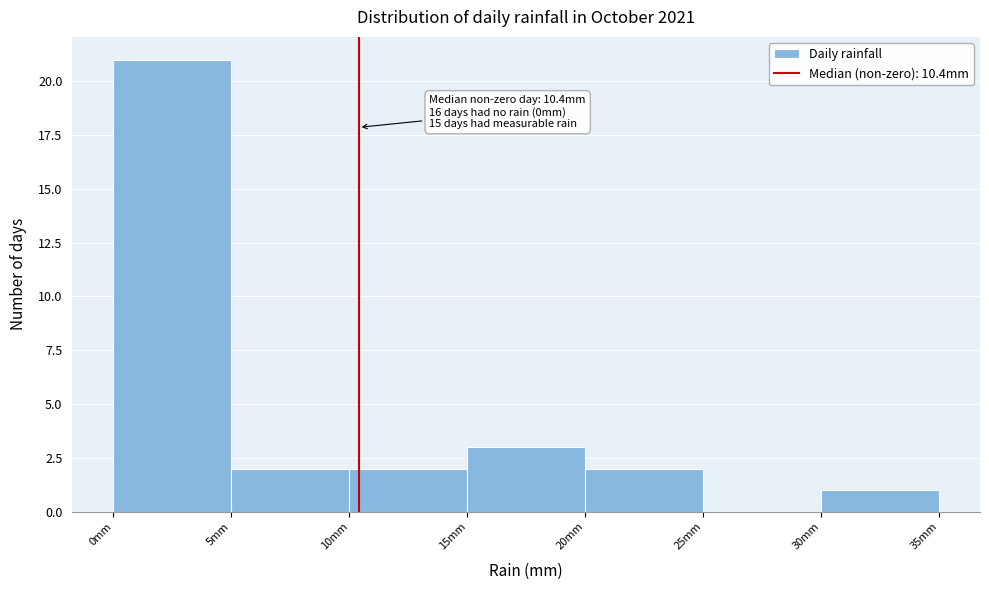

Which range on the x-axis has the tallest bar?

0 to 5